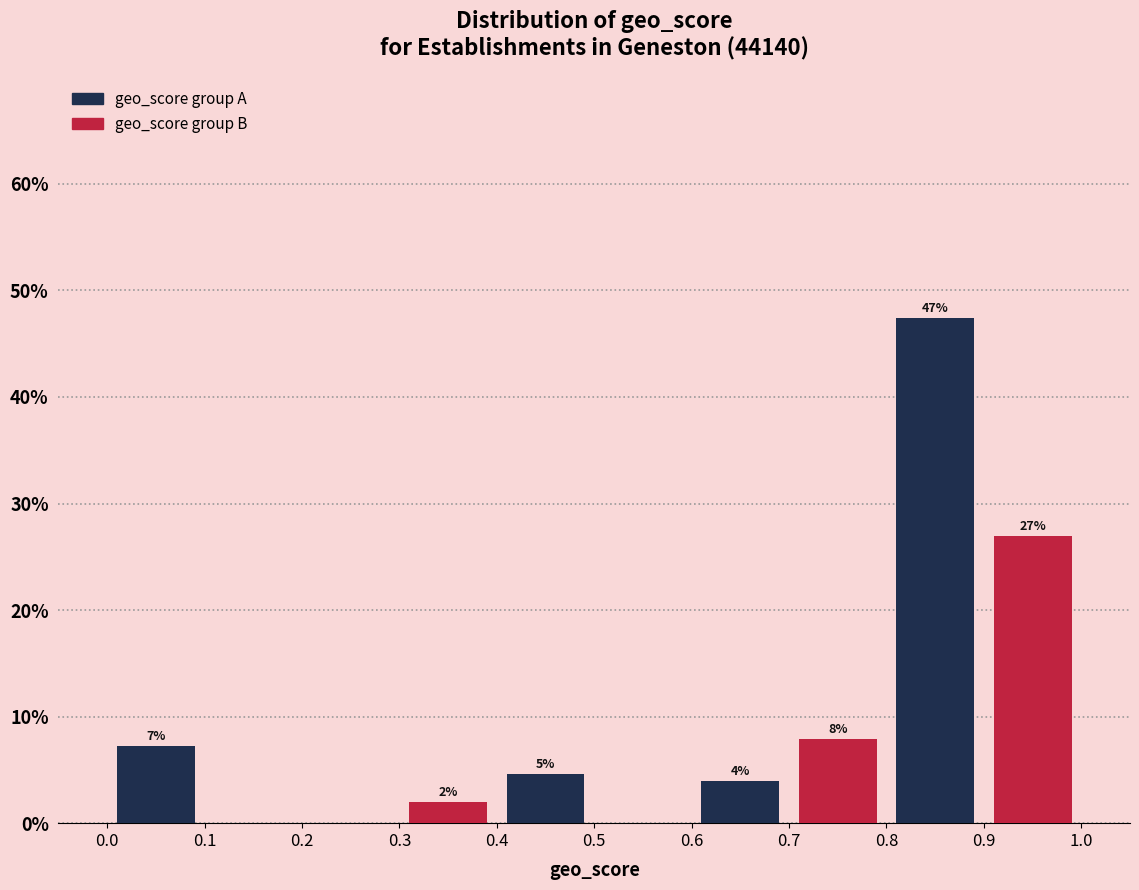

Are the bars grouped side by side (vs. stacked)?

Yes